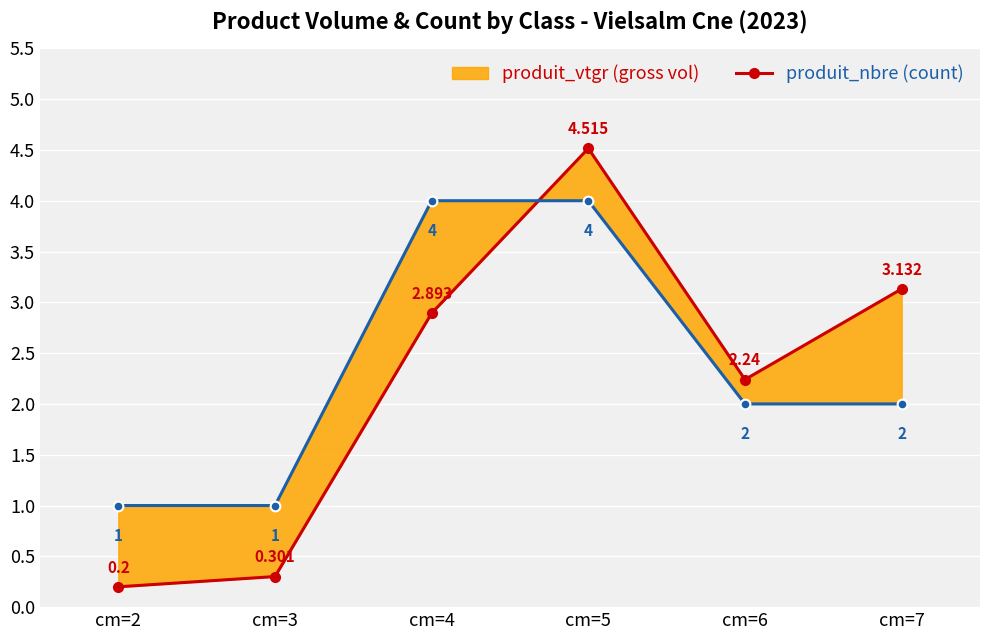

At which label does produit_vtgr reach its peak?

cm=5